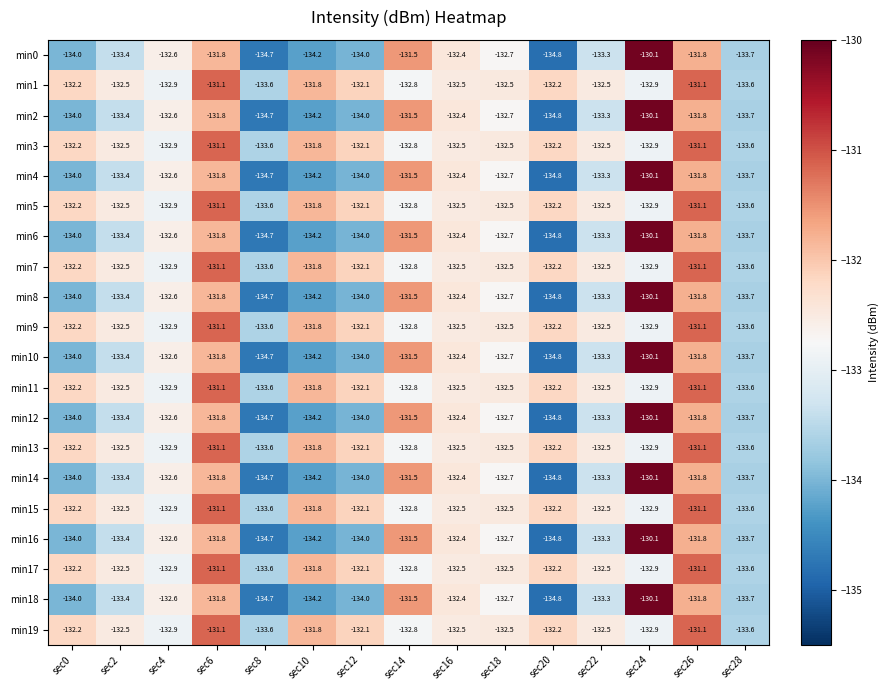

Is it true that min13 equals -133.6 at sec28?

True